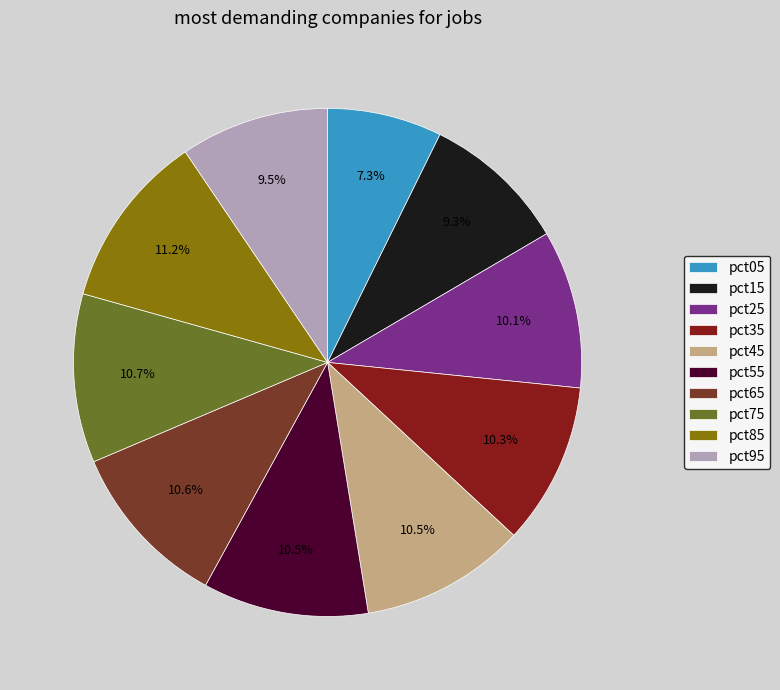

Which category has the smallest portion of the pie?

pct05